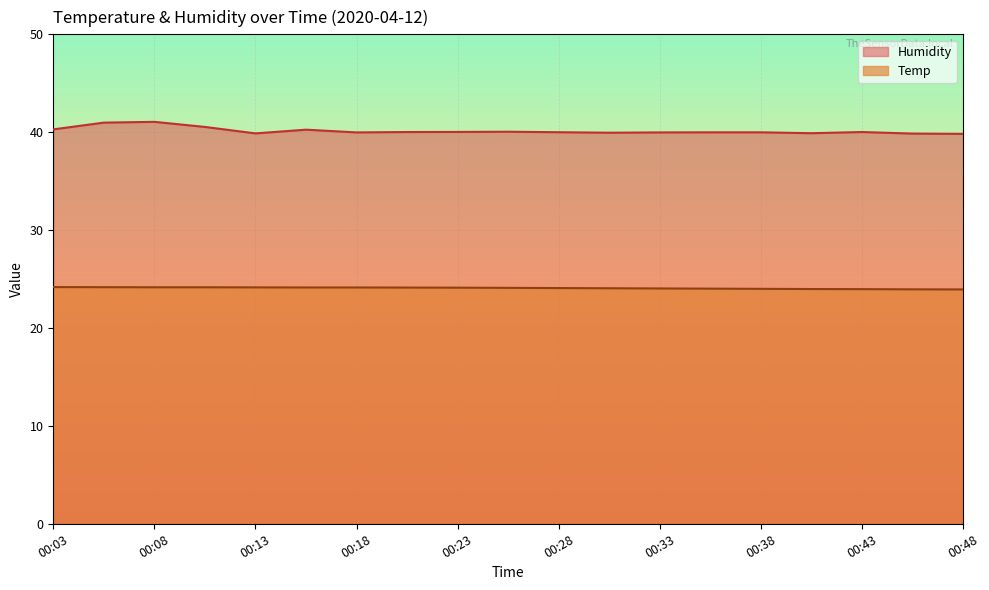

How many lines are shown in the chart?

2